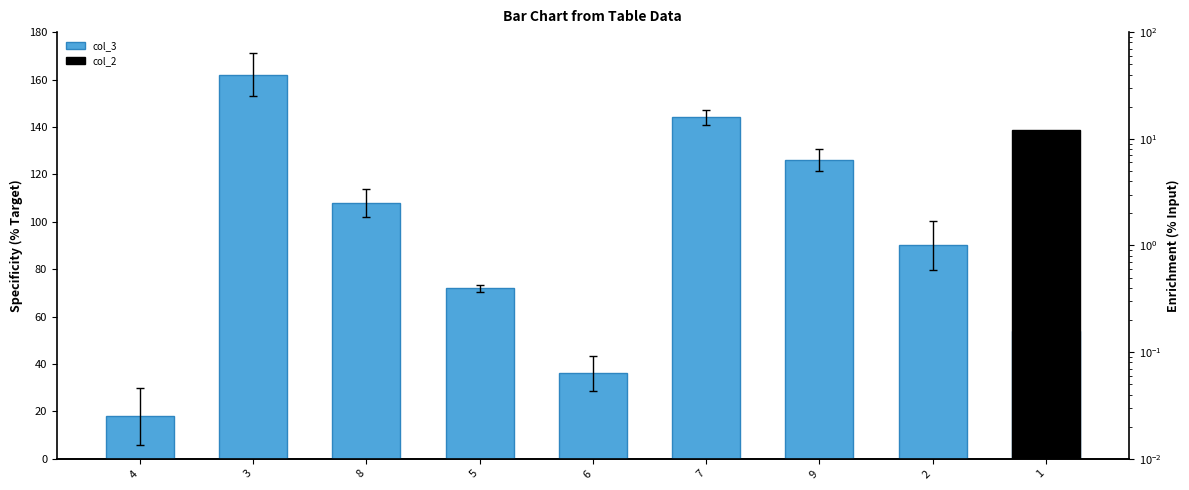

What is the maximum value shown in the chart?

162